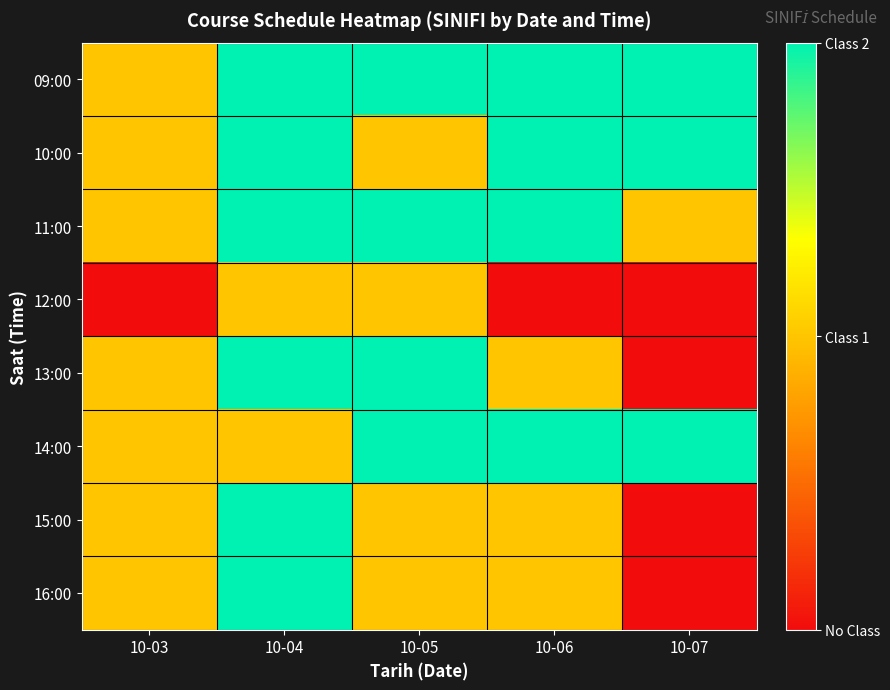

Reading left to right, list all the values displayed in this chart.

09:00: 10-03=1	10-04=2	10-05=2	10-06=2	10-07=2
10:00: 10-03=1	10-04=2	10-05=1	10-06=2	10-07=2
11:00: 10-03=1	10-04=2	10-05=2	10-06=2	10-07=1
12:00: 10-03=0	10-04=1	10-05=1	10-06=0	10-07=0
13:00: 10-03=1	10-04=2	10-05=2	10-06=1	10-07=0
14:00: 10-03=1	10-04=1	10-05=2	10-06=2	10-07=2
15:00: 10-03=1	10-04=2	10-05=1	10-06=1	10-07=0
16:00: 10-03=1	10-04=2	10-05=1	10-06=1	10-07=0